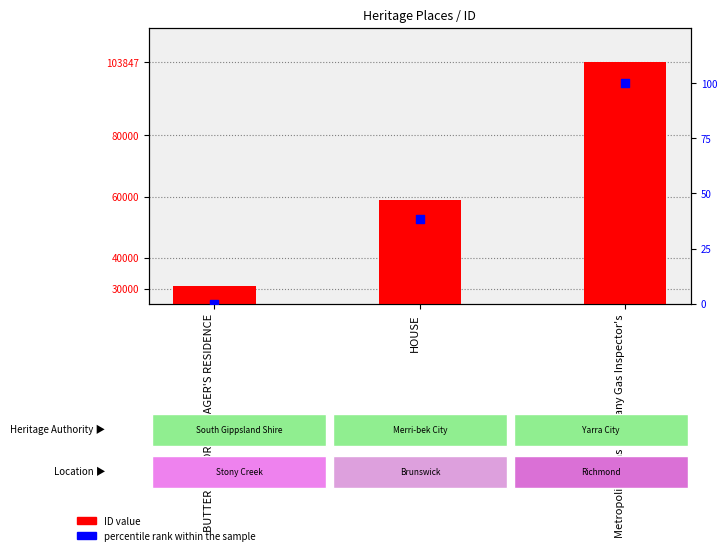

Which series contains the lowest Y value?

percentile rank within the sample